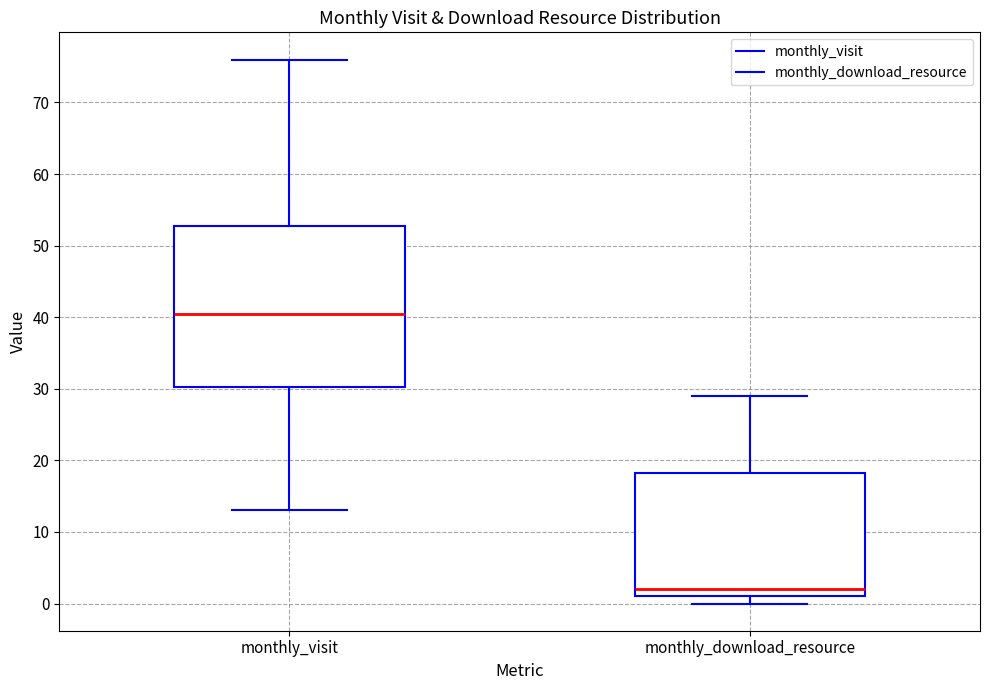

Which box's median line is the lowest?

monthly_download_resource